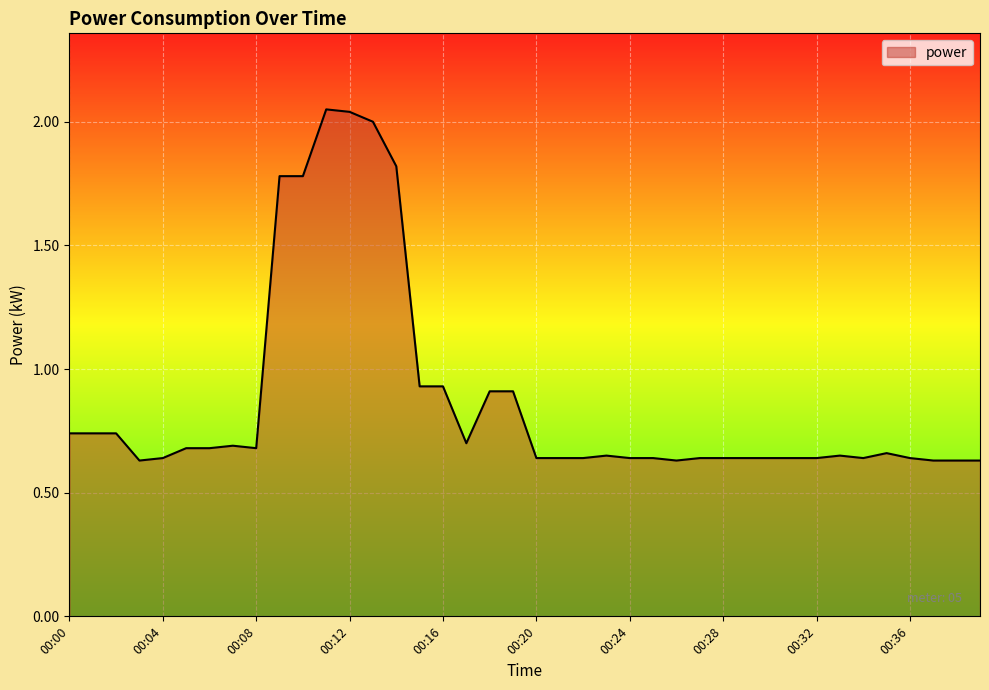

What is the difference between the maximum and minimum values?

1.4